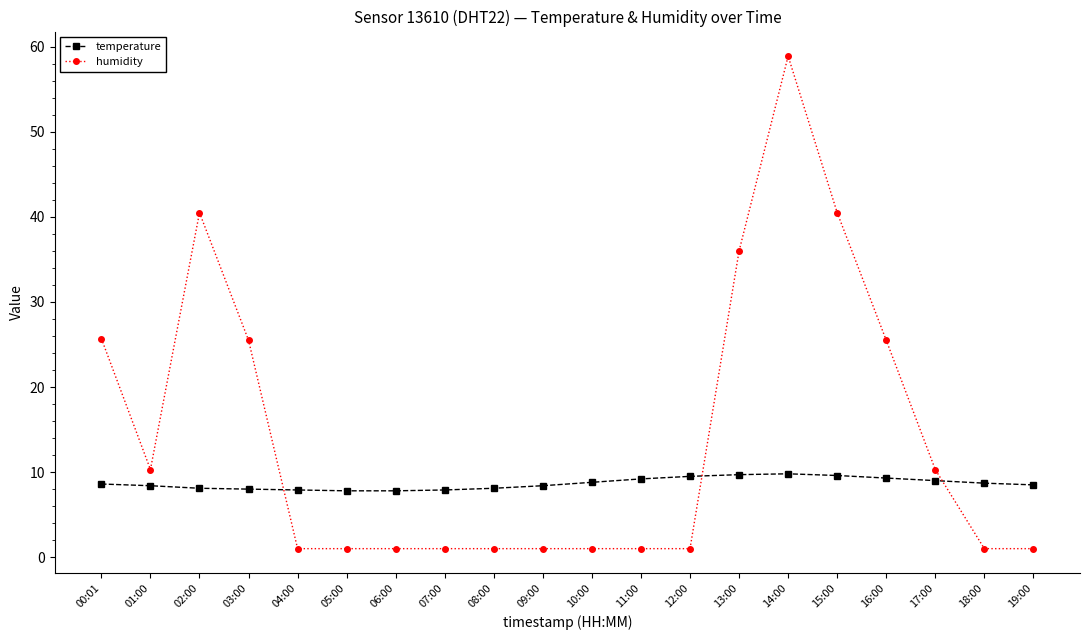

Which series has the widest spread of values?

humidity